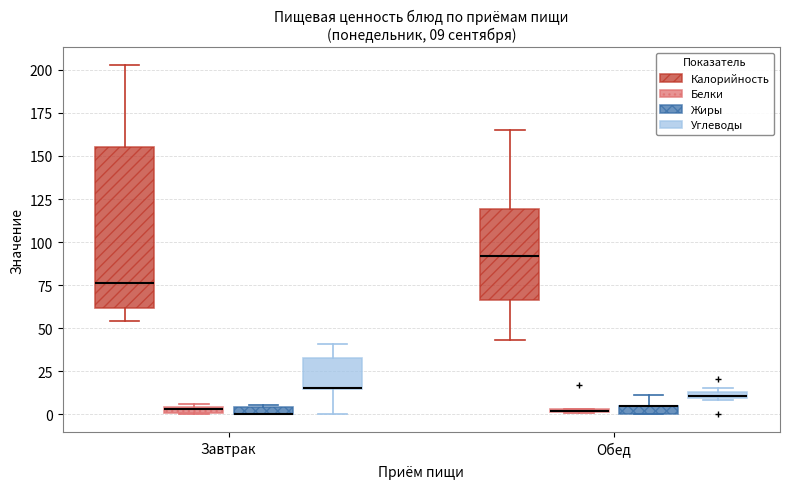

Comparing the boxes themselves (not the whiskers), which one is the tallest?

Завтрак (Калорийность)